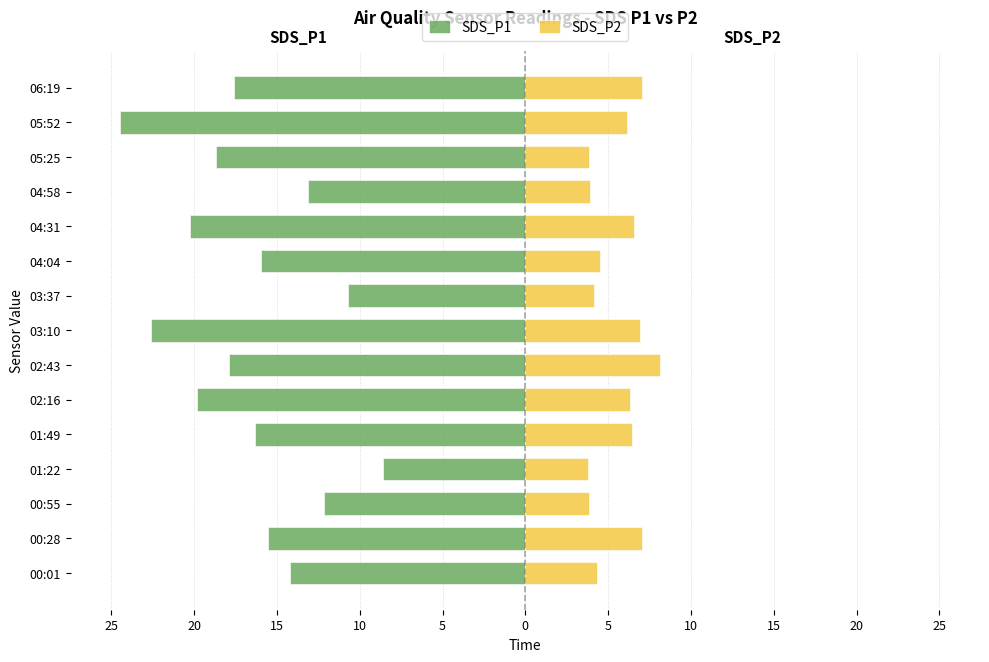

At how many categories does at least one series exceed -22?

15